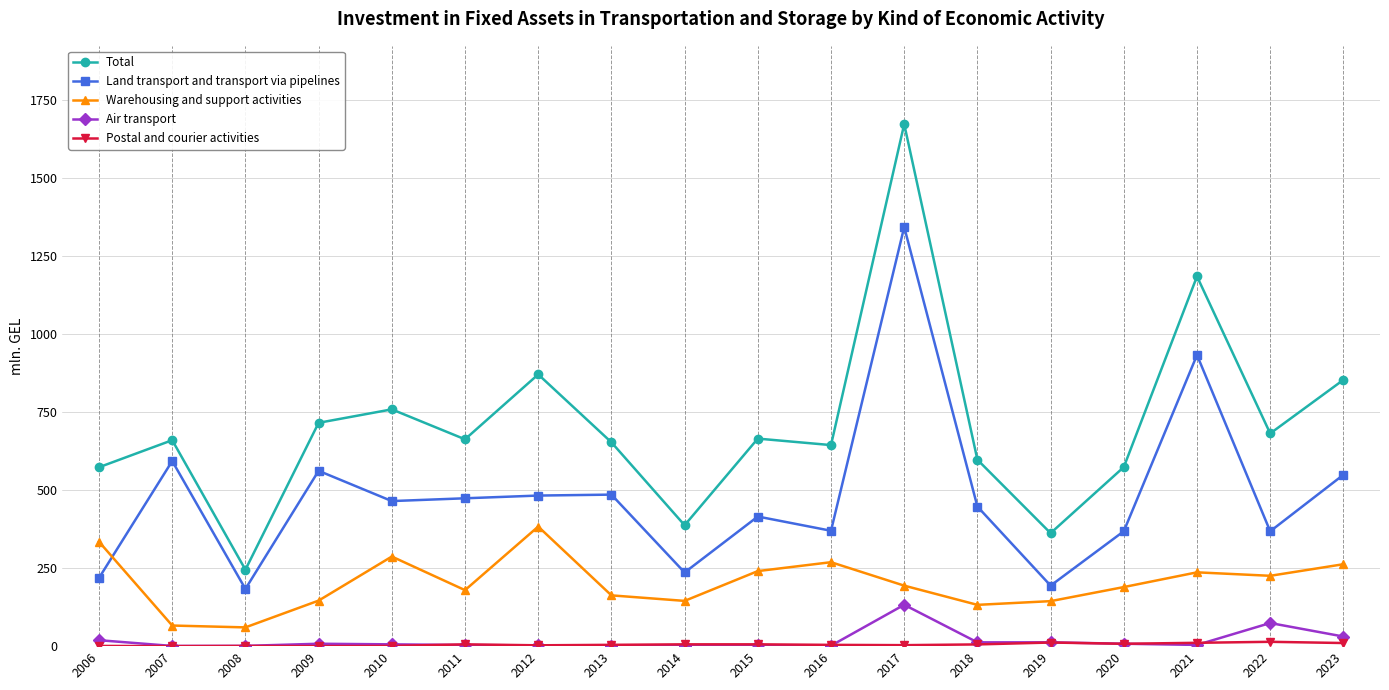

True or false: Total and Land transport and transport via pipelines cross at least once.

False